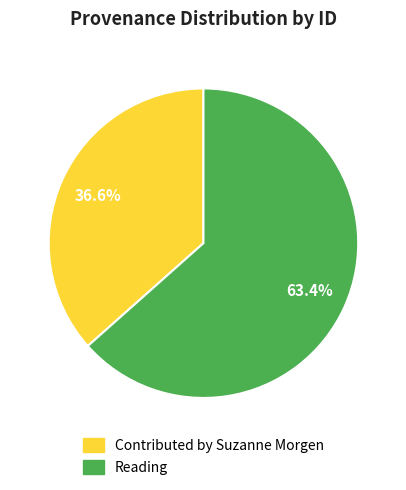

Which category accounts for the majority?

Reading